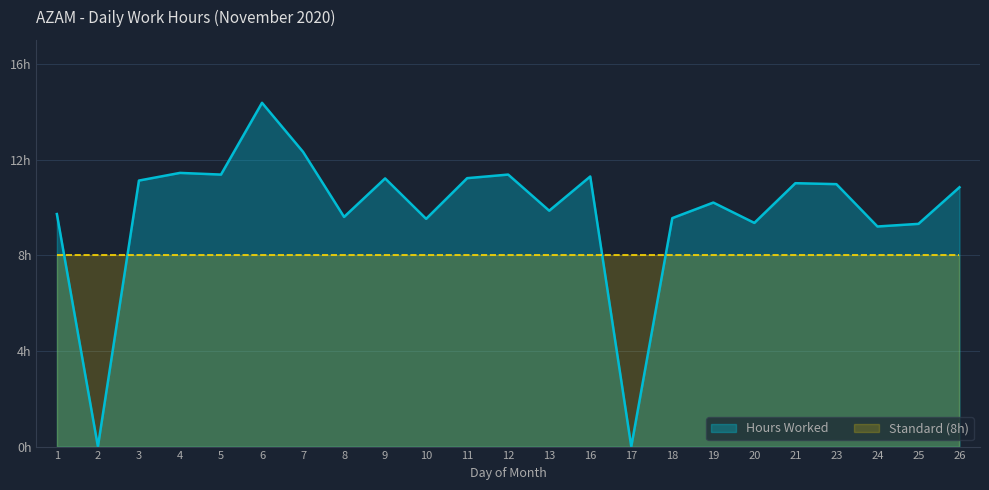

What is the difference between the maximum and minimum values?

14.4